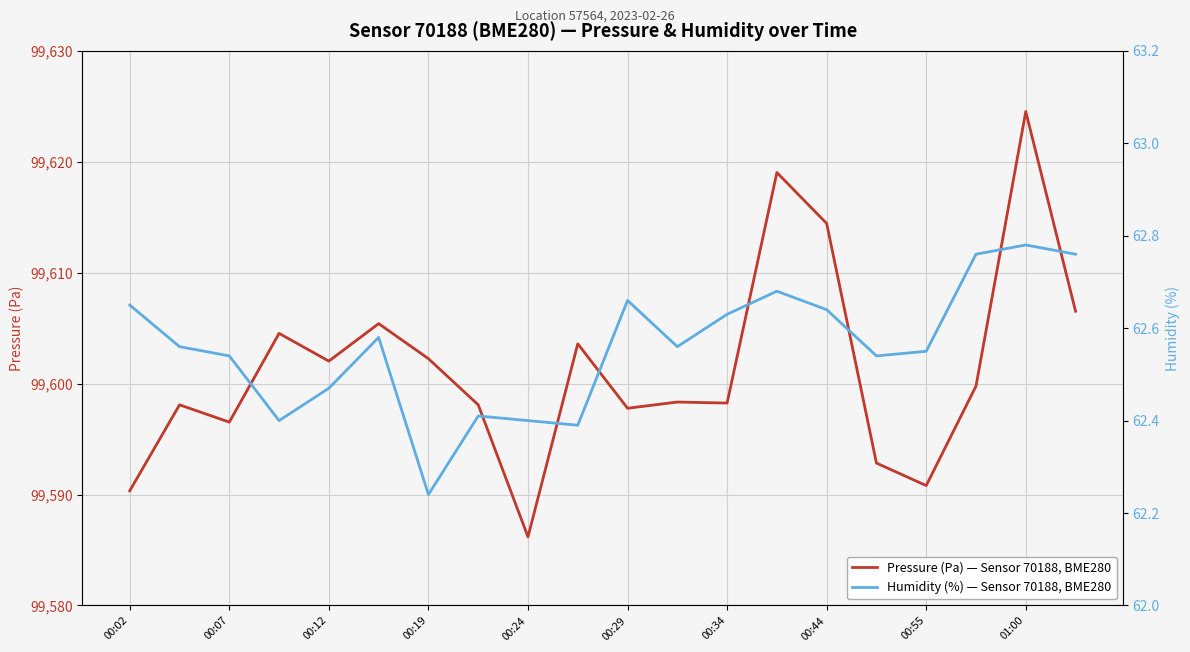

What is the approximate value of Pressure (Pa) — Sensor 70188, BME280 at 00:44?

99614.4